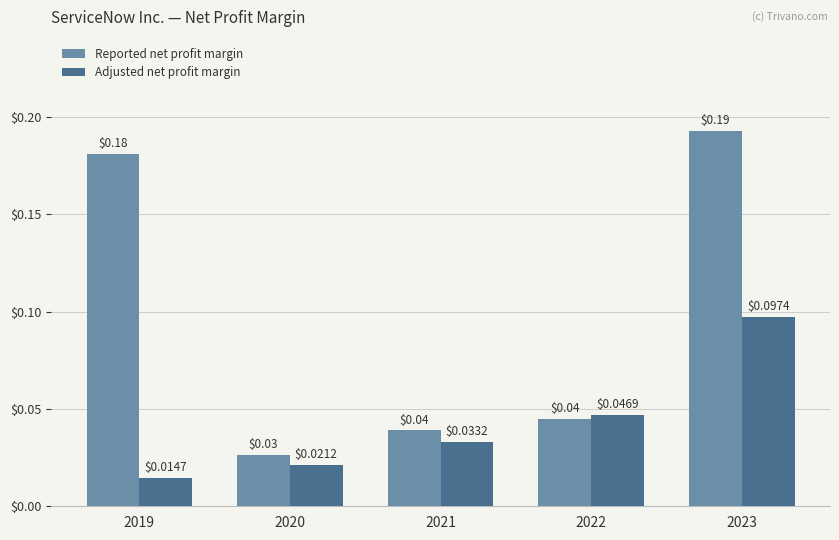

Rank the series by their maximum value, from lowest to highest.

Adjusted net profit margin, Reported net profit margin